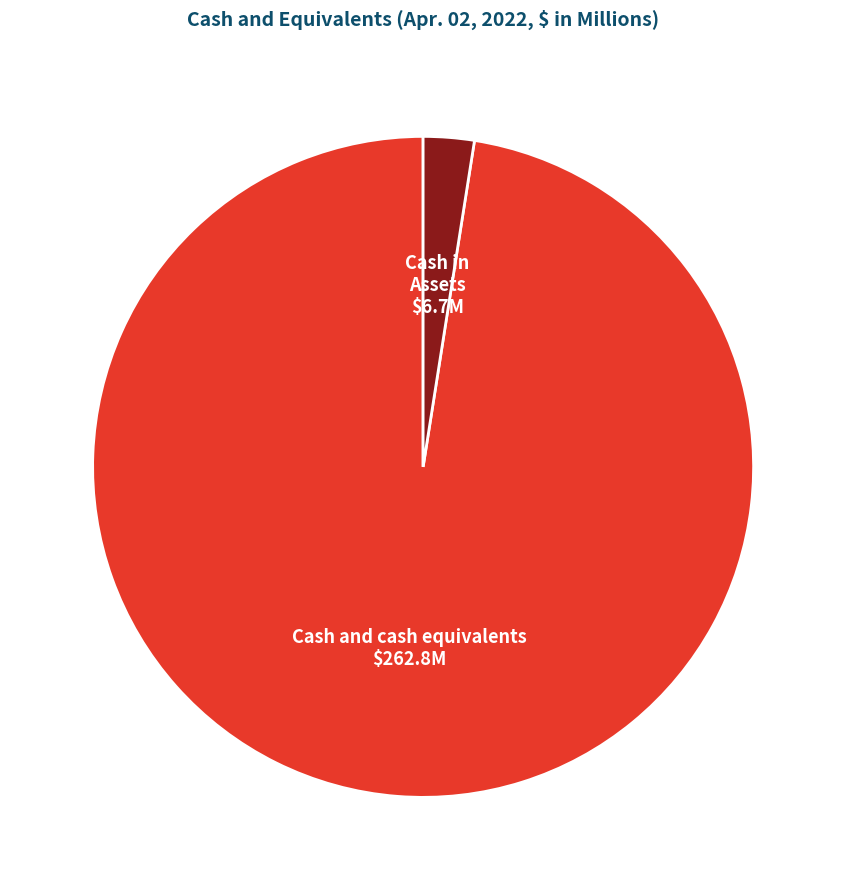

Is there a majority slice in this chart?

Yes